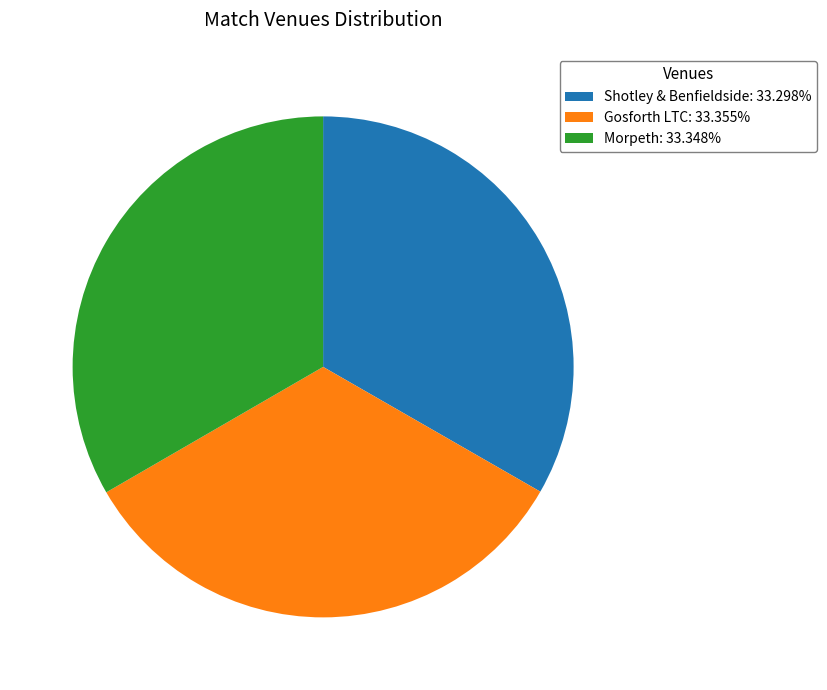

Approximately how many times larger is the value at Gosforth LTC: 33.355% compared to Morpeth: 33.348%?

1.0